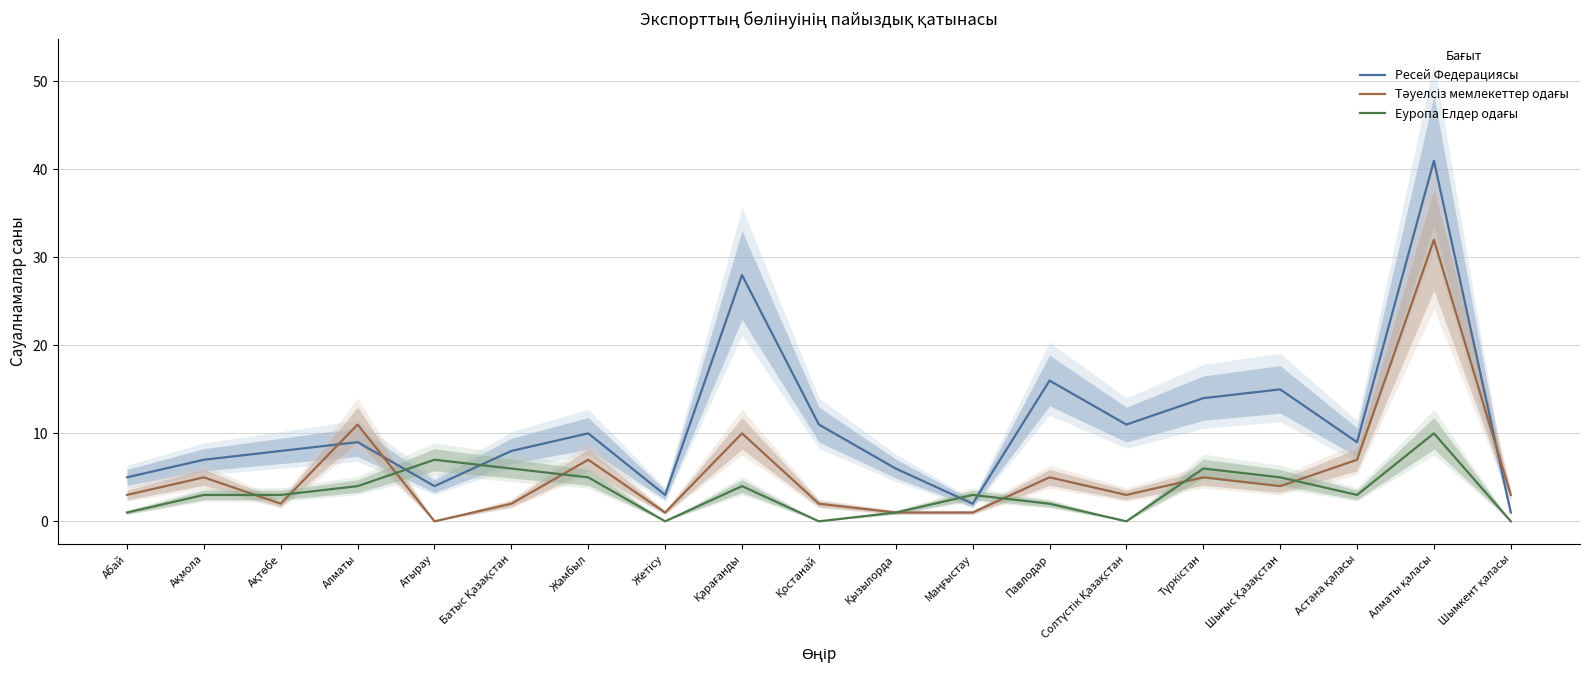

The value of Ресей Федерациясы at Астана қаласы is 9. True or false?

True